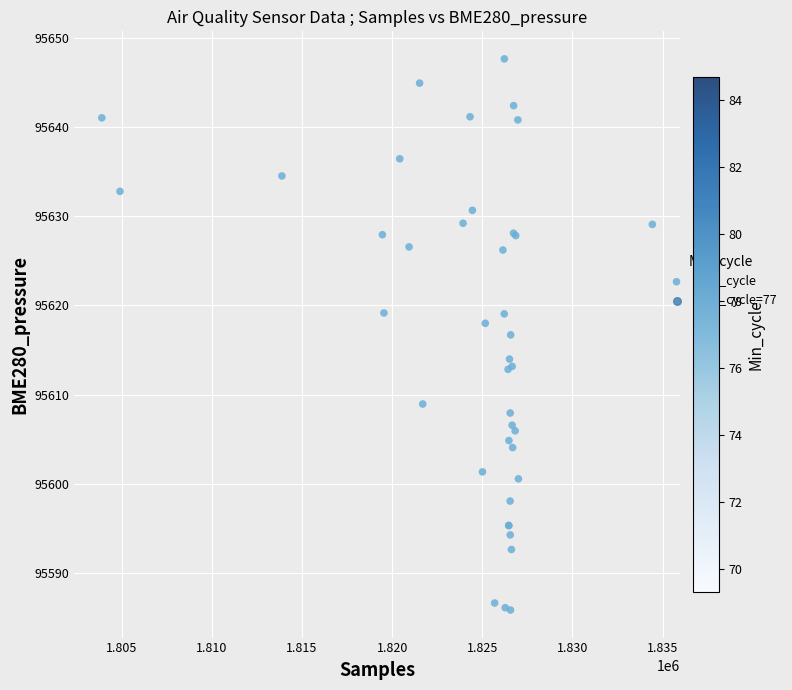

What Y value in the scatter plot is closest to 95616?

95616.7